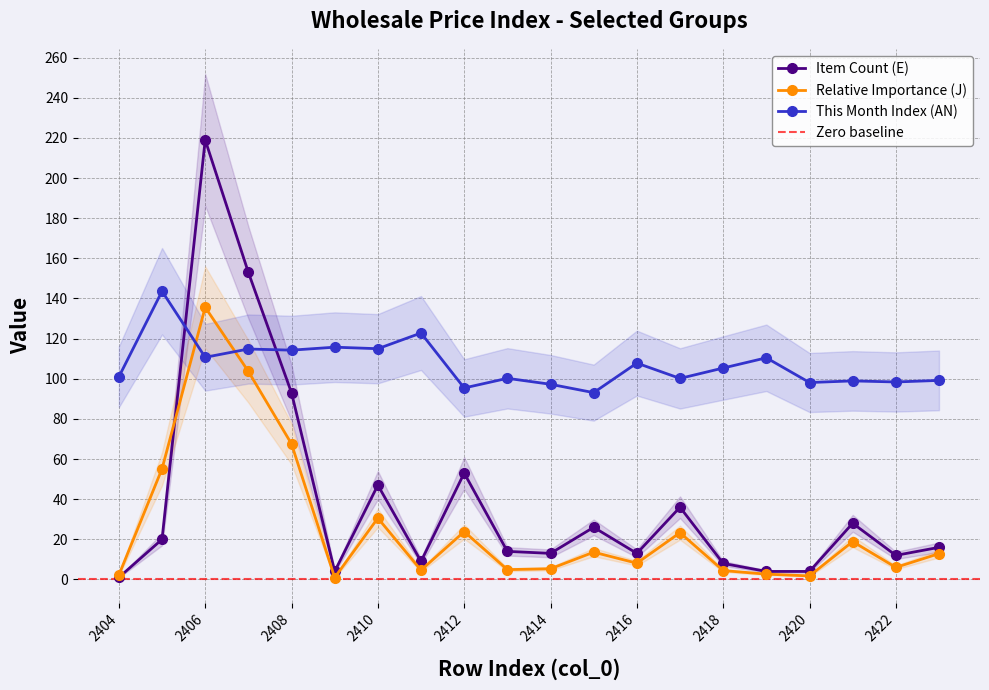

Reading left to right, extract all data points from this chart.

Item Count (E): 2404=1.0	2405=20.0	2406=219.0	2407=153.0	2408=93.0	2409=4.0	2410=47.0	2411=9.0	2412=53.0	2413=14.0	2414=13.0	2415=26.0	2416=13.0	2417=36.0	2418=8.0	2419=4.0	2420=4.0	2421=28.0	2422=12.0	2423=16.0
Relative Importance (J): 2404=2.2	2405=55.1	2406=135.6	2407=103.7	2408=67.5	2409=1.0	2410=30.6	2411=4.6	2412=23.8	2413=4.9	2414=5.3	2415=13.6	2416=8.1	2417=23.3	2418=4.4	2419=2.6	2420=1.8	2421=18.9	2422=6.0	2423=12.9
This Month Index (AN): 2404=101.0	2405=143.6	2406=110.7	2407=114.8	2408=114.3	2409=115.7	2410=115.0	2411=122.8	2412=95.4	2413=100.2	2414=97.3	2415=93.1	2416=107.8	2417=100.2	2418=105.3	2419=110.5	2420=98.1	2421=98.9	2422=98.4	2423=99.2